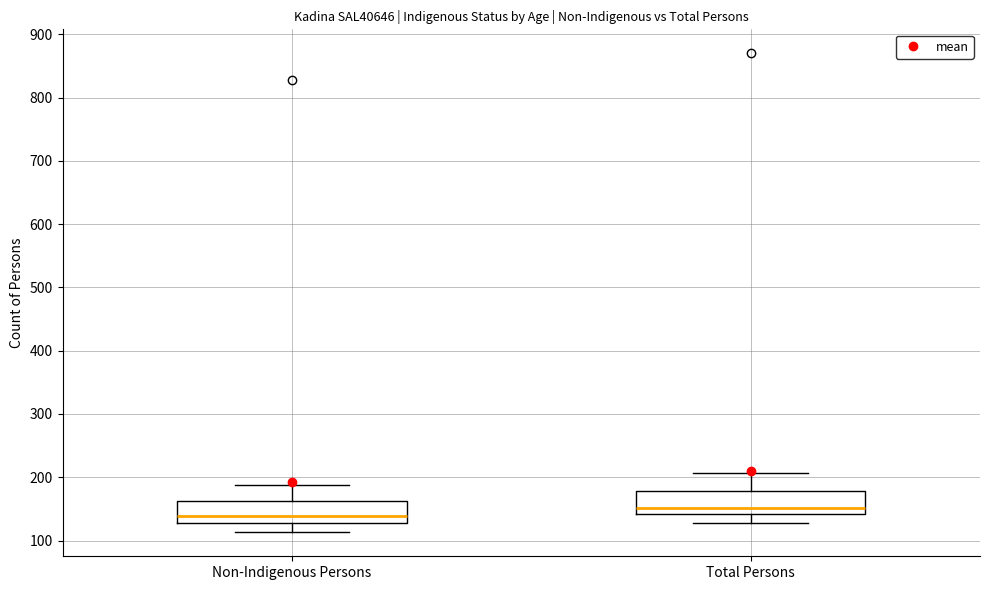

Which box's median line is the highest?

Total Persons